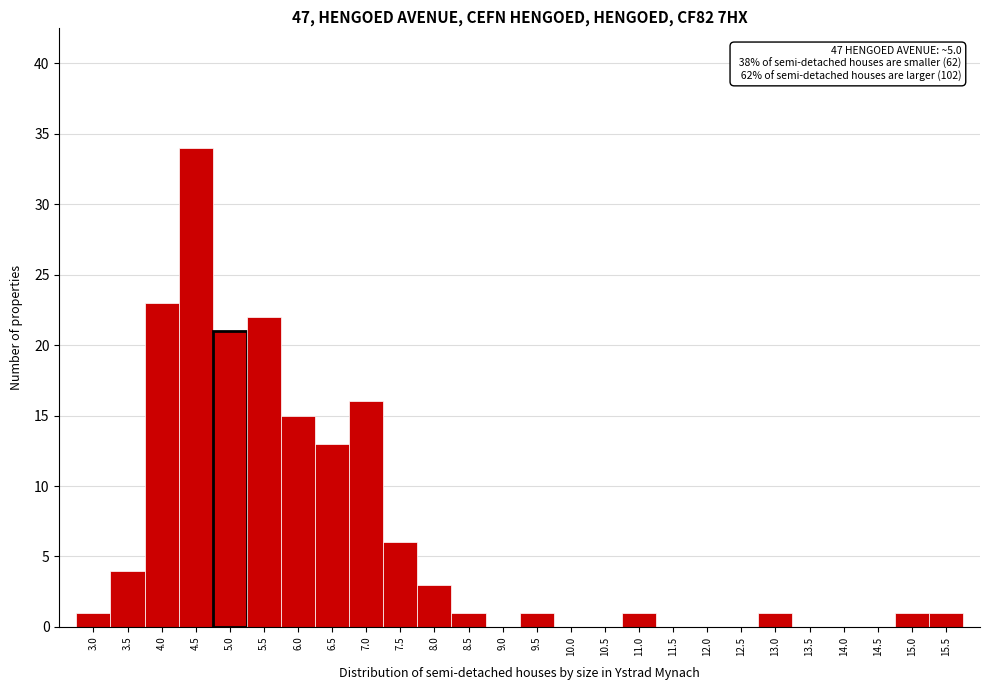

Reading left to right, what are all the values shown in this chart?

3.0=1	3.5=4	4.0=23	4.5=34	5.0=21	5.5=22	6.0=15	6.5=13	7.0=16	7.5=6	8.0=3	8.5=1	9.0=0	9.5=1	10.0=0	10.5=0	11.0=1	11.5=0	12.0=0	12.5=0	13.0=1	13.5=0	14.0=0	14.5=0	15.0=1	15.5=1